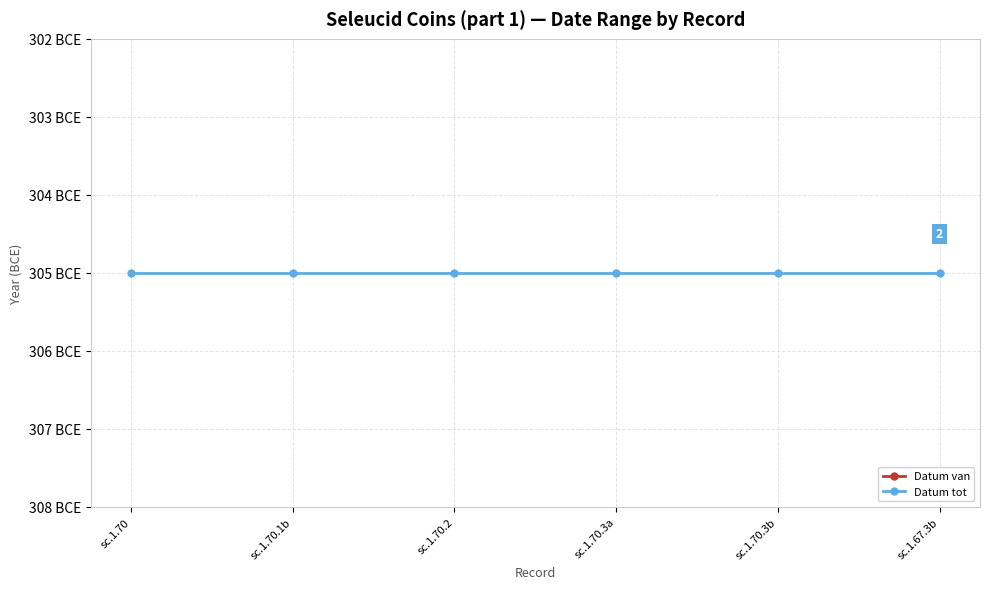

Rank the series by their maximum value, from highest to lowest.

Datum tot, Datum van